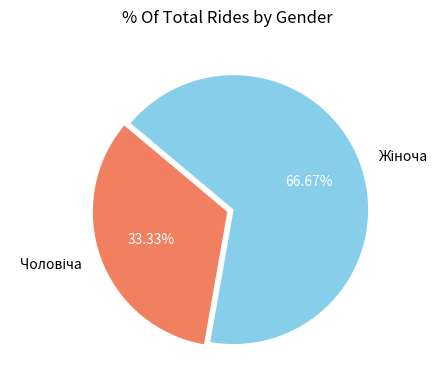

Is there a majority slice in this chart?

Yes